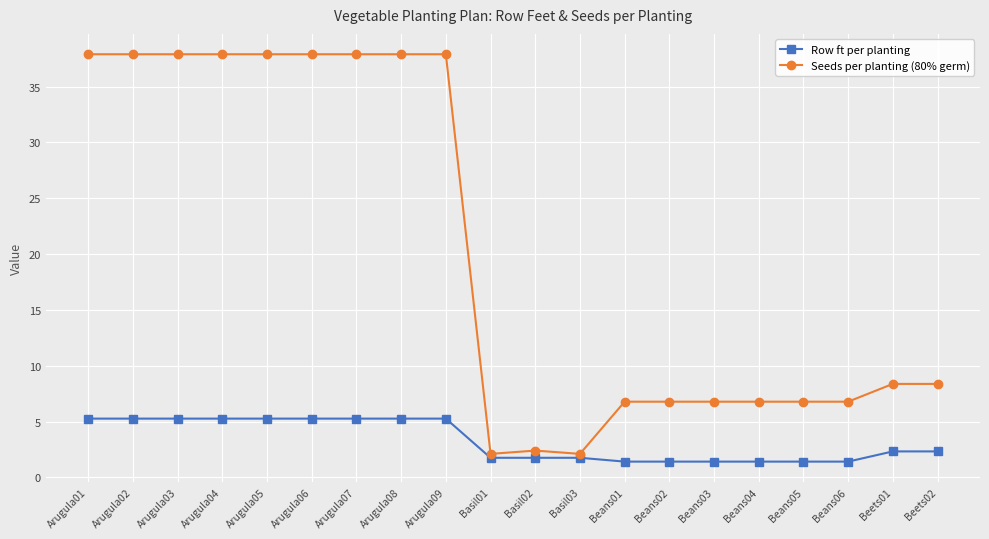

Reading left to right, extract all data points from this chart.

Row ft per planting: 5.3	5.3	5.3	5.3	5.3	5.3	5.3	5.3	5.3	1.8	1.8	1.8	1.4	1.4	1.4	1.4	1.4	1.4	2.3	2.3
Seeds per planting (80% germ): 37.9	37.9	37.9	37.9	37.9	37.9	37.9	37.9	37.9	2.1	2.4	2.1	6.8	6.8	6.8	6.8	6.8	6.8	8.4	8.4